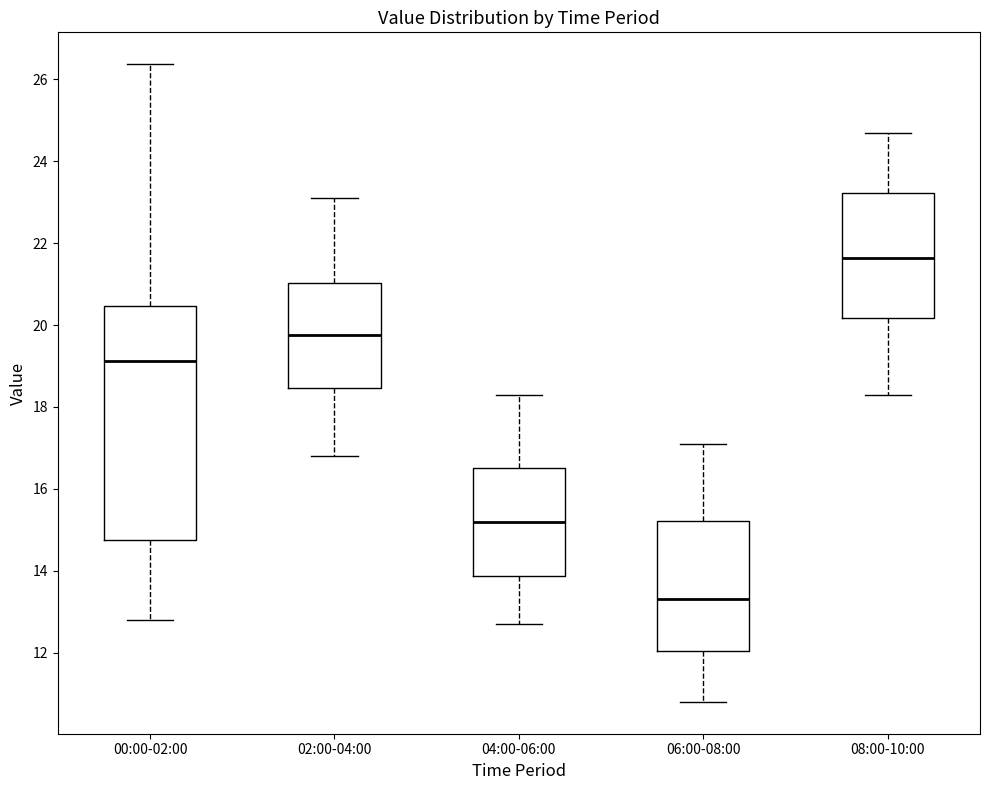

Where does the lower whisker of the box for 08:00-10:00 end on the y-axis? The values are not printed on the chart, so give them approximately, as read against the axis.

18.4